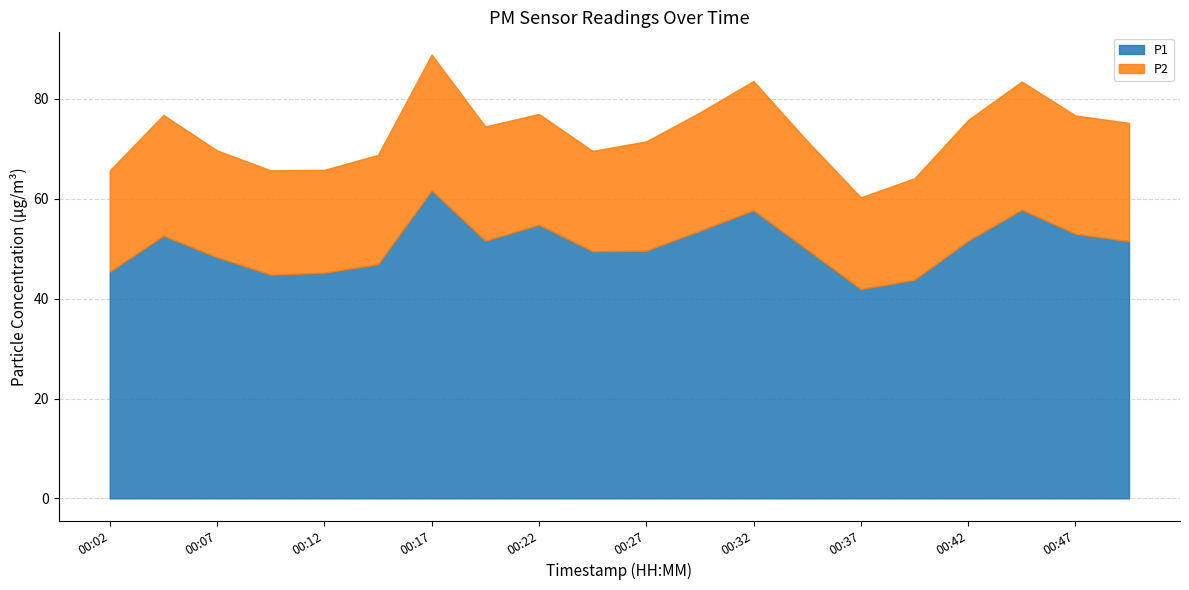

How many interior local peaks does the P2 series have?

4